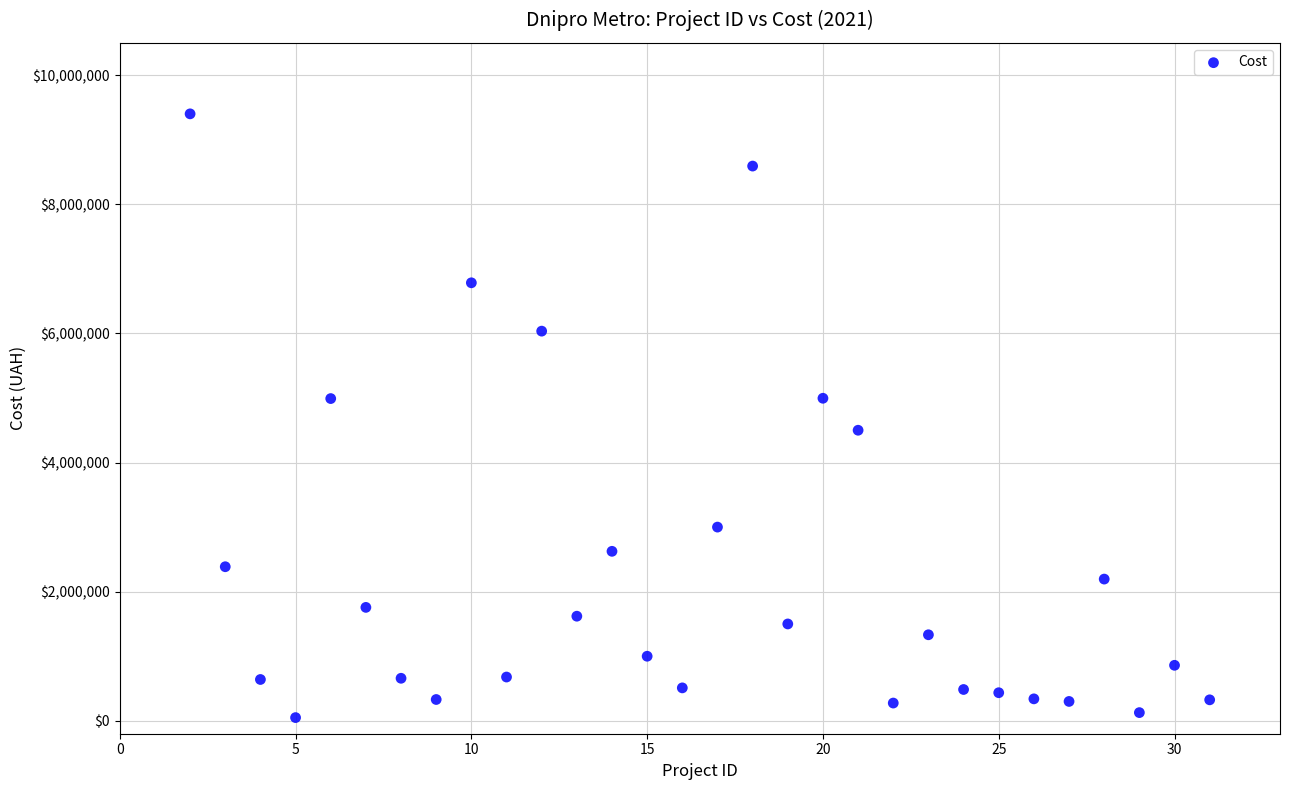

What is the range of X values (max minus min)?

29.0